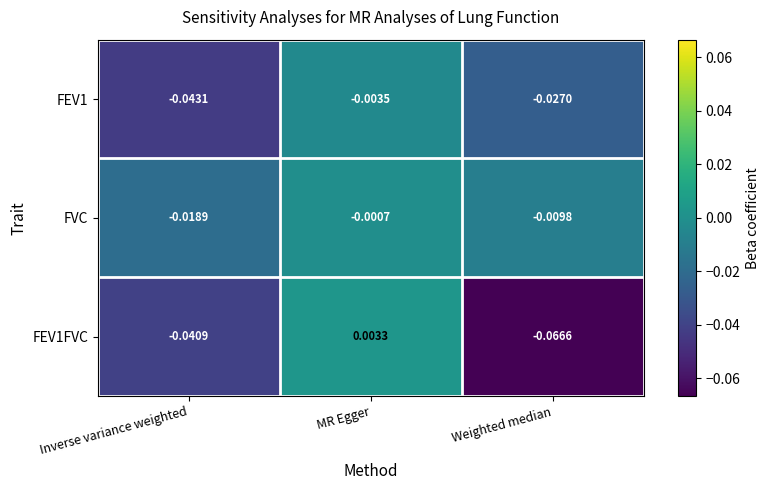

Which label corresponds to the largest value in the chart?

MR Egger